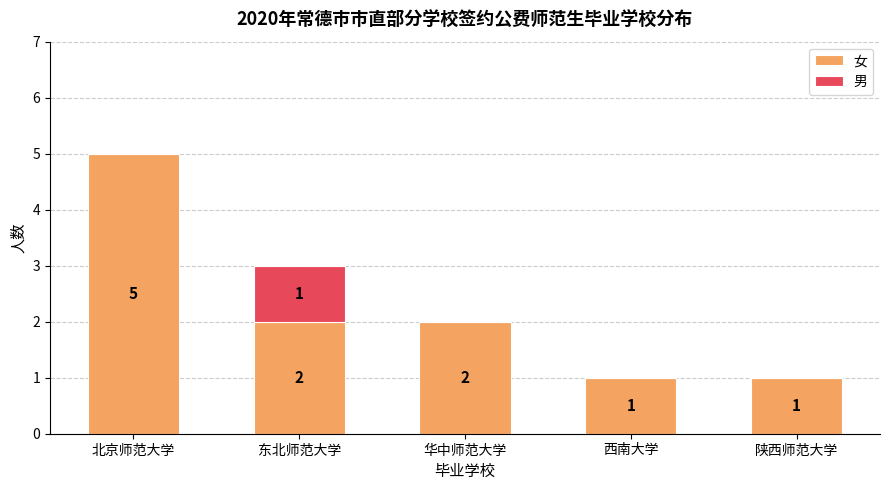

What are all the series names shown in the legend?

女, 男